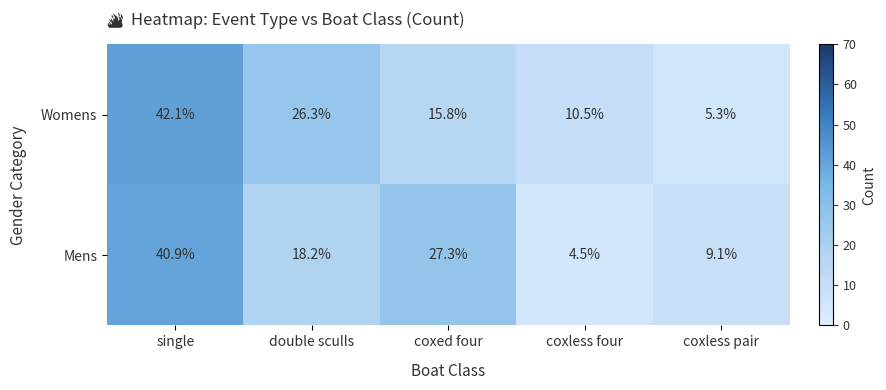

What is the total value across all series at coxless four?

15.0